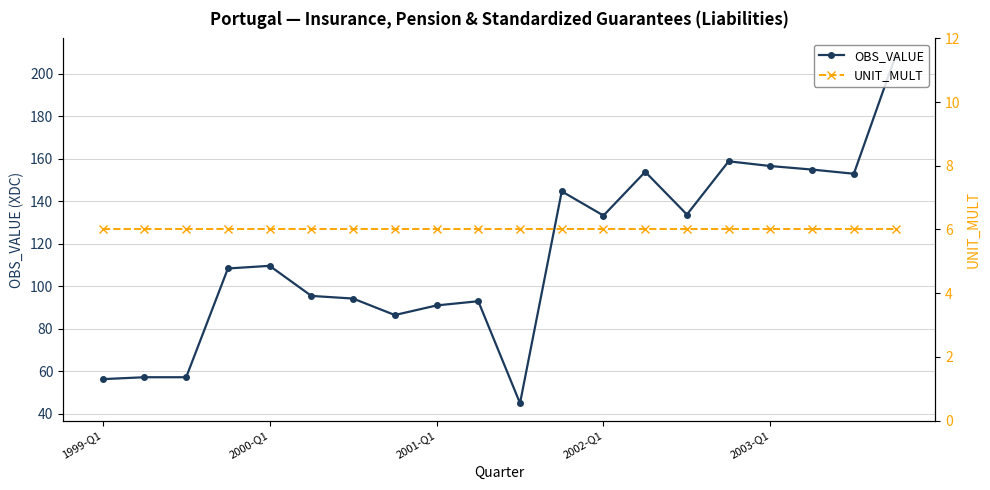

Rank the series by their average value, from highest to lowest.

OBS_VALUE, UNIT_MULT